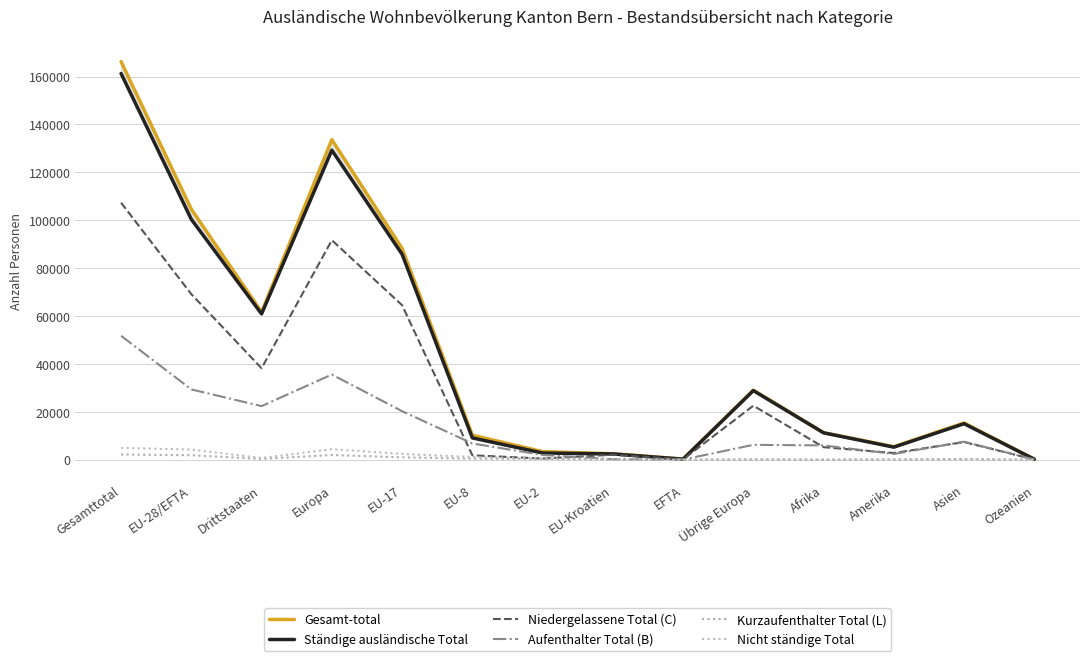

How many lines are shown in the chart?

6